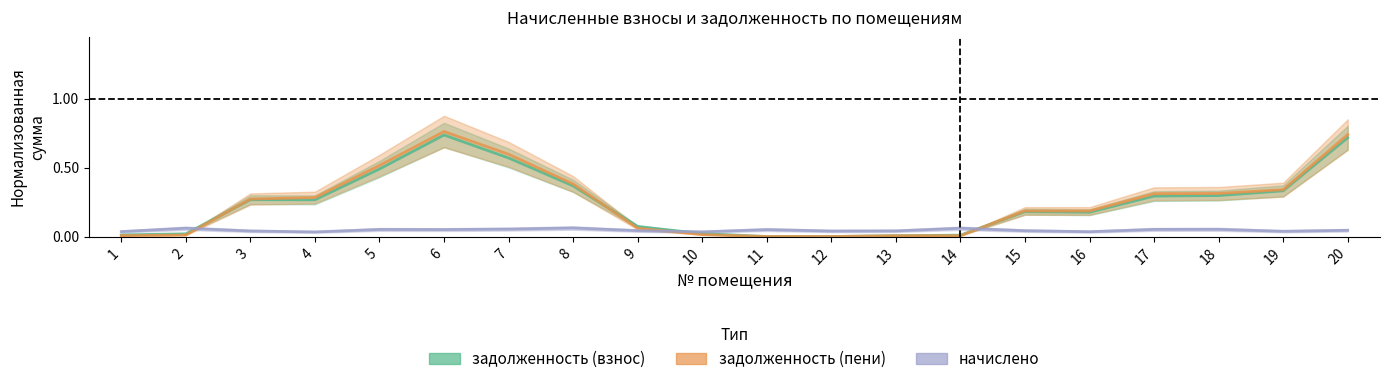

How many interior local peaks does the задолженность (взнос) series have?

3